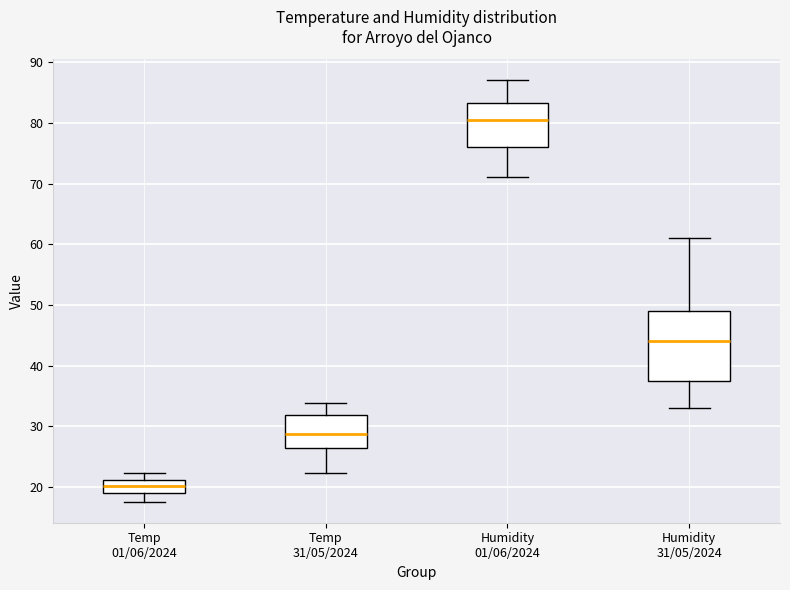

Reading left to right, read every box against the y-axis: the position of its median line, the range the box covers, and the ends of its whiskers. The values are not printed on the chart, so give them approximately, as read against the axis.

Temp 01/06/2024: median 20, box 19 to 21, whiskers 18 to 22
Temp 31/05/2024: median 29, box 27 to 32, whiskers 22 to 34
Humidity 01/06/2024: median 81, box 76 to 83, whiskers 71 to 87
Humidity 31/05/2024: median 44, box 38 to 49, whiskers 33 to 61